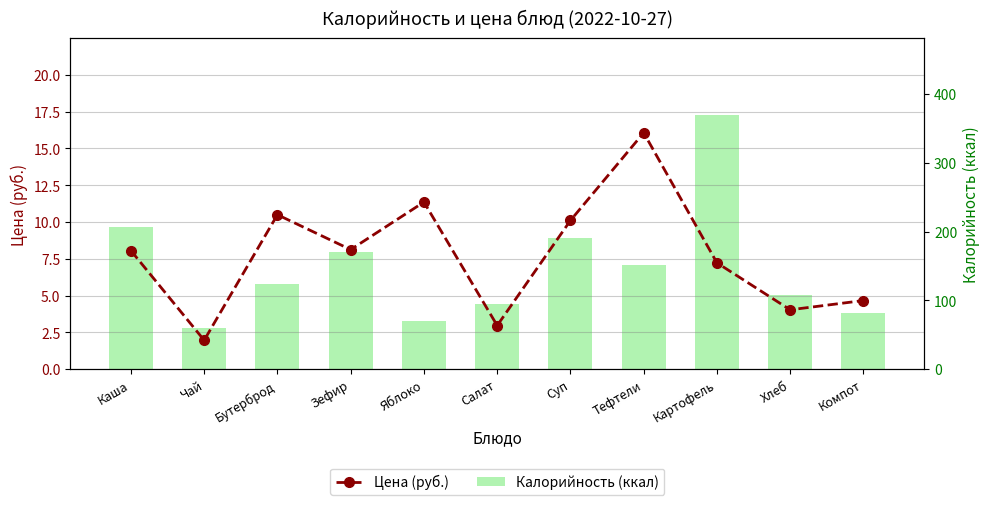

How many distinct data groups are displayed?

2